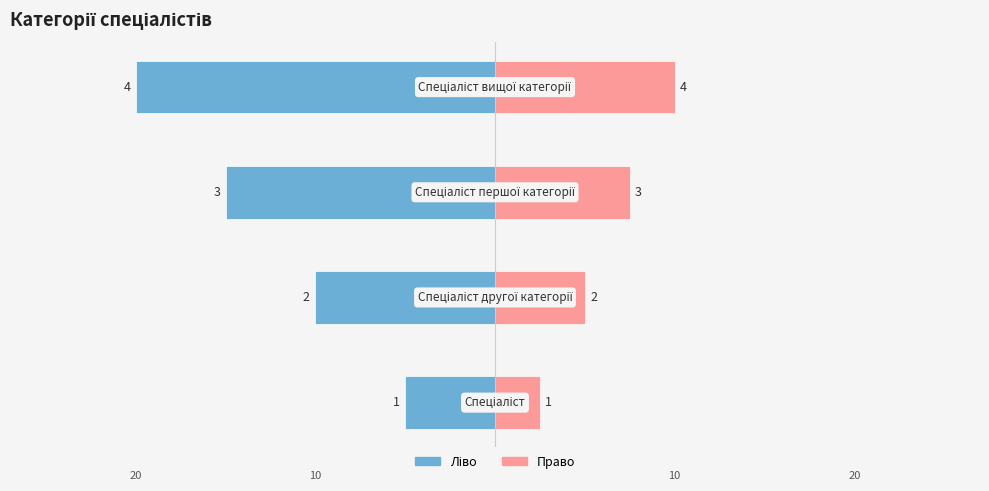

Which series has the widest spread of values?

Ідентифікатор (ліво)